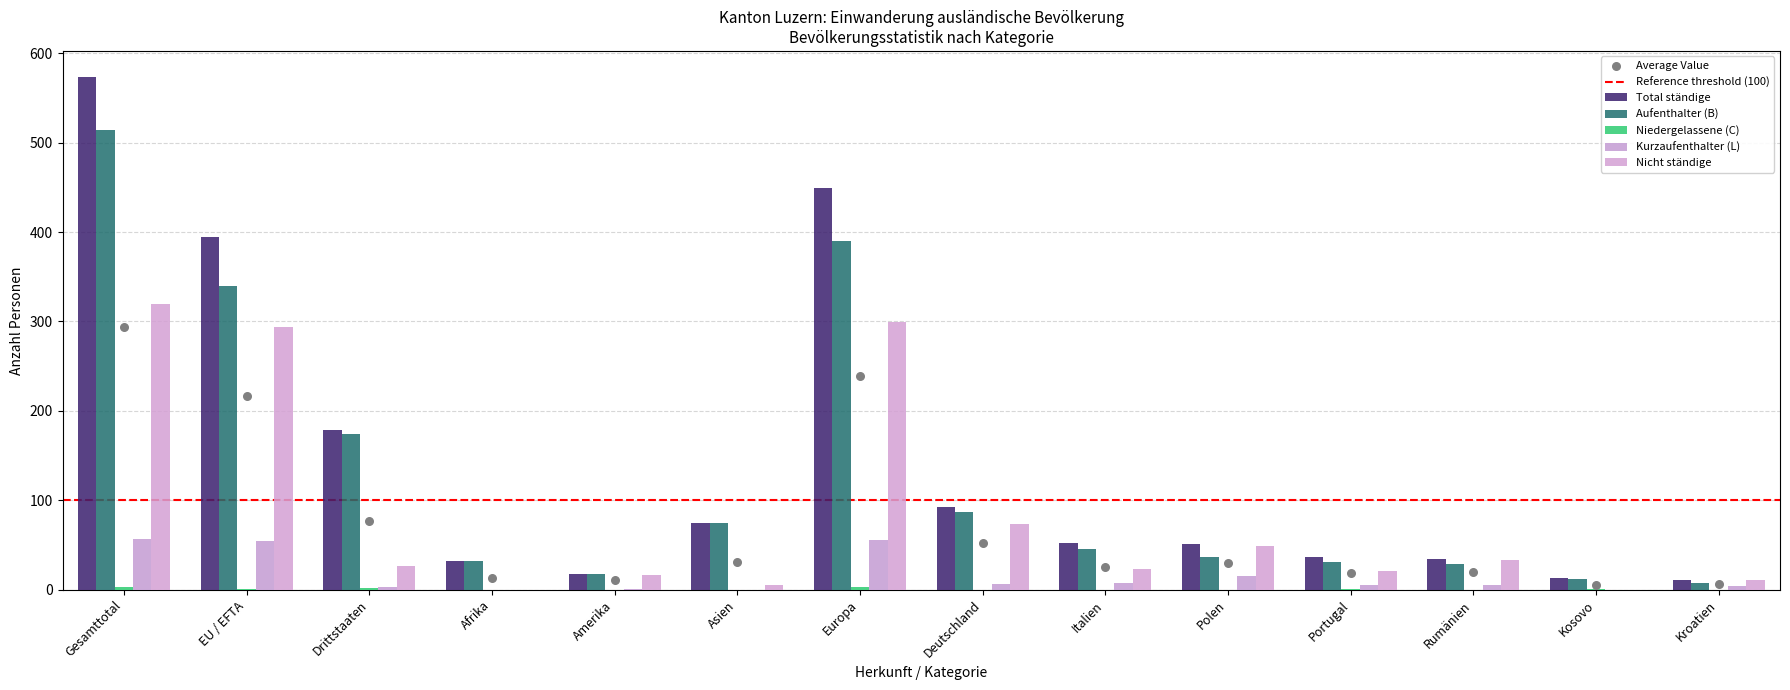

Which series has the largest total across all categories?

Total ständige